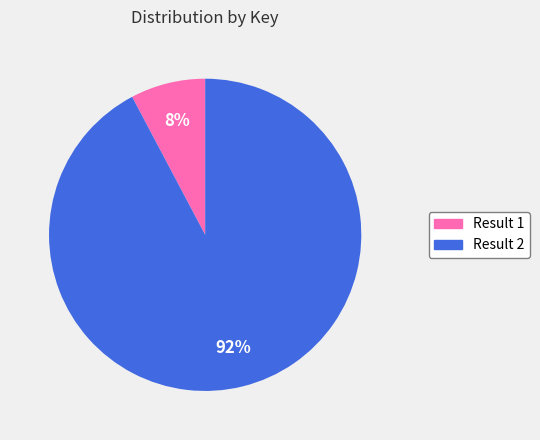

To the nearest percent, what percentage of the pie is Result 2?

92%